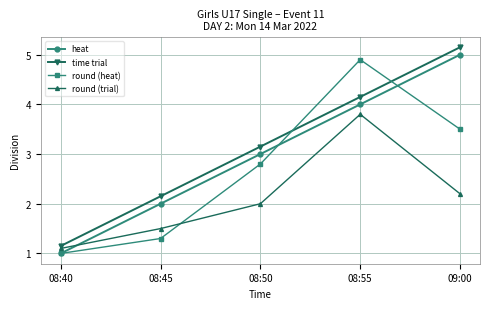

What is the approximate value of heat at 08:45?

2.0